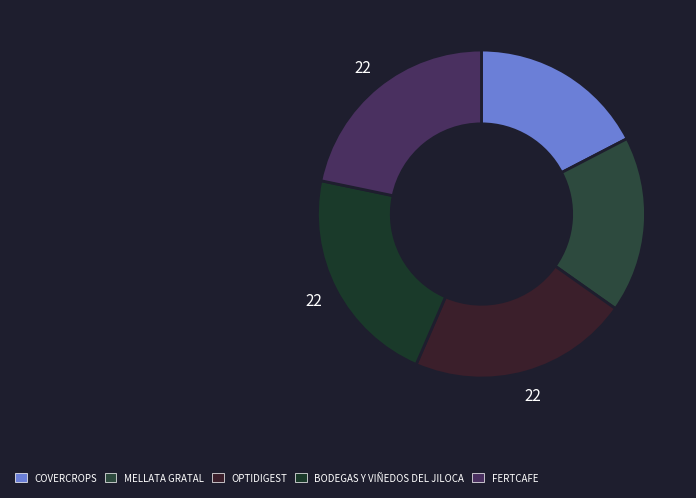

Is there a majority slice in this chart?

No